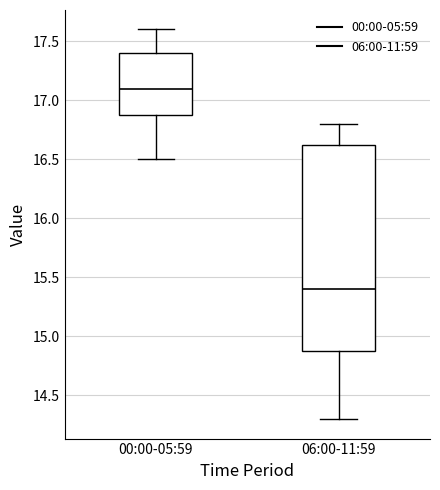

Which box is the tallest, from its lower edge to its upper edge?

06:00-11:59